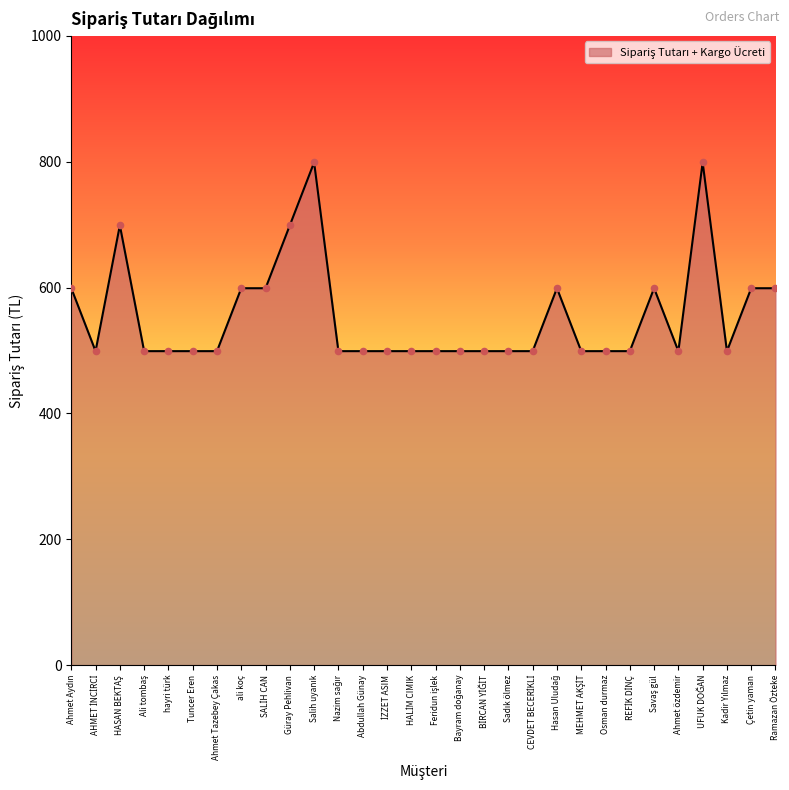

What is the smallest value displayed?

499